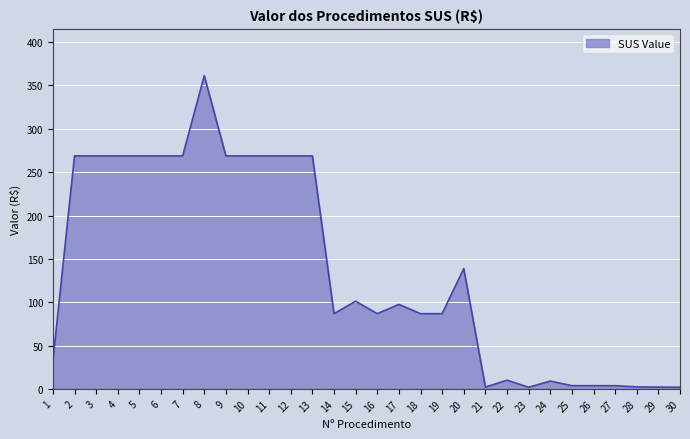

Where is the data nearest to the value 181?

20